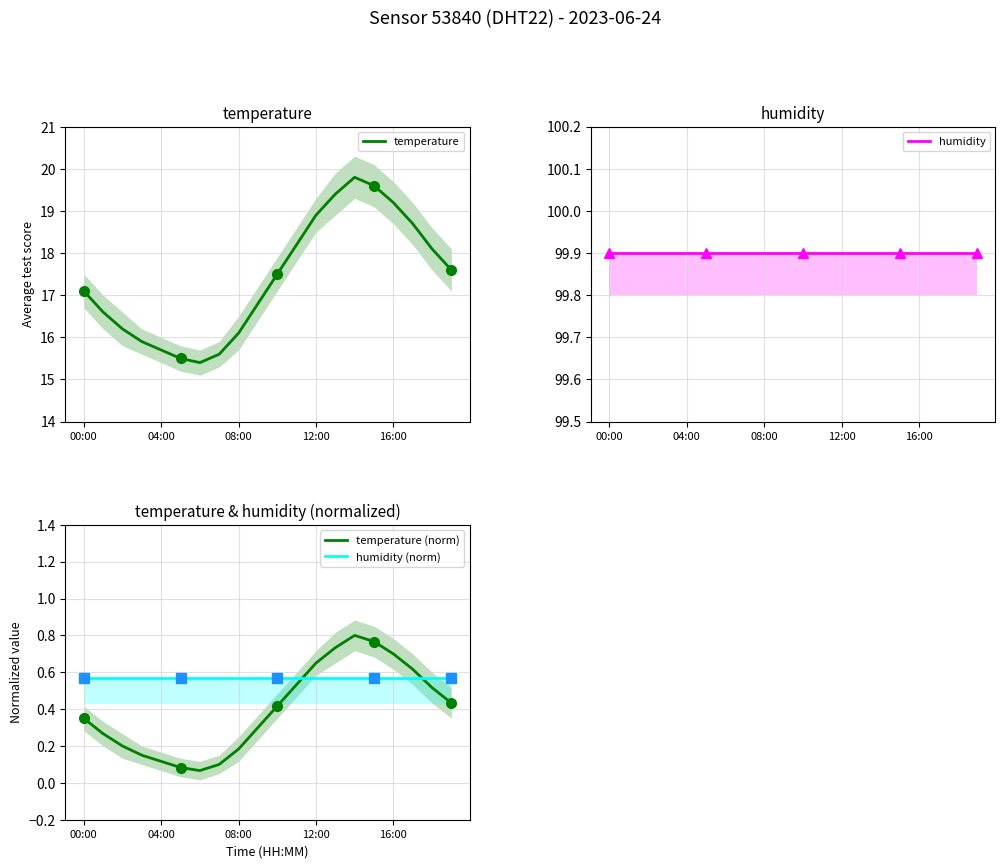

The temperature series shows 23.5 at 08:00. True or false?

False